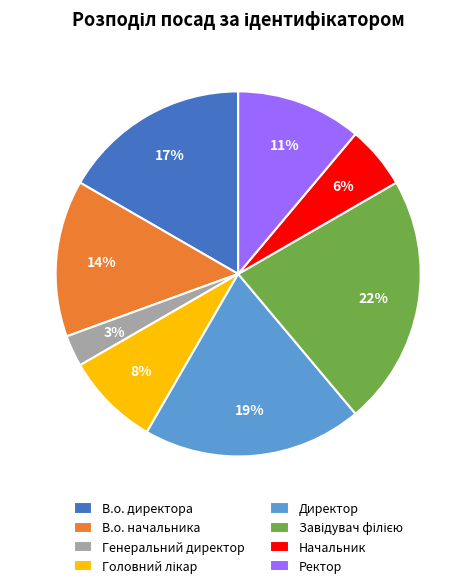

What percentage is the Генеральний директор slice, to the nearest percent?

3%